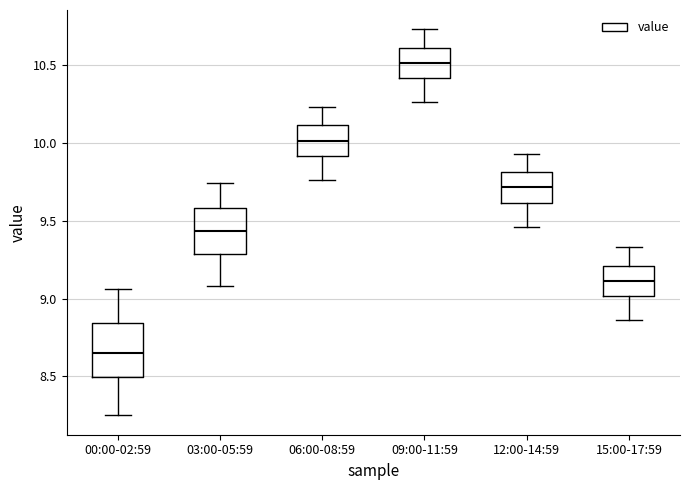

Where is the upper edge of the box for 12:00-14:59 on the y-axis? The values are not printed on the chart, so give them approximately, as read against the axis.

9.80